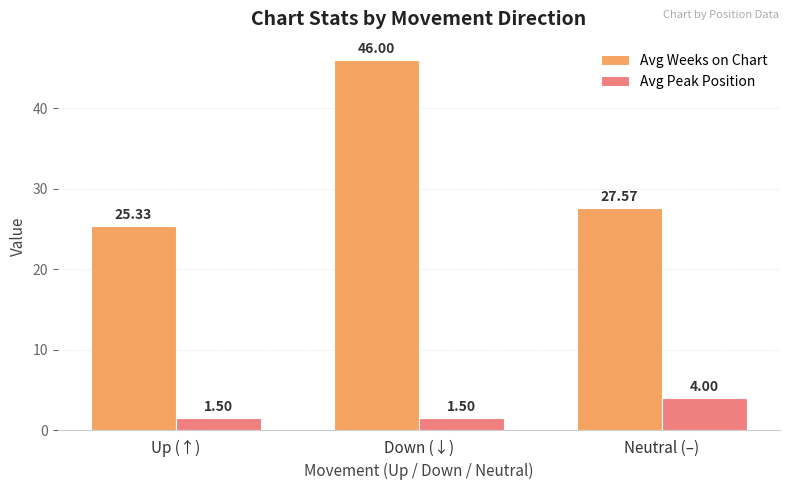

What is the difference between the maximum and minimum values in the Avg Weeks on Chart series?

20.7